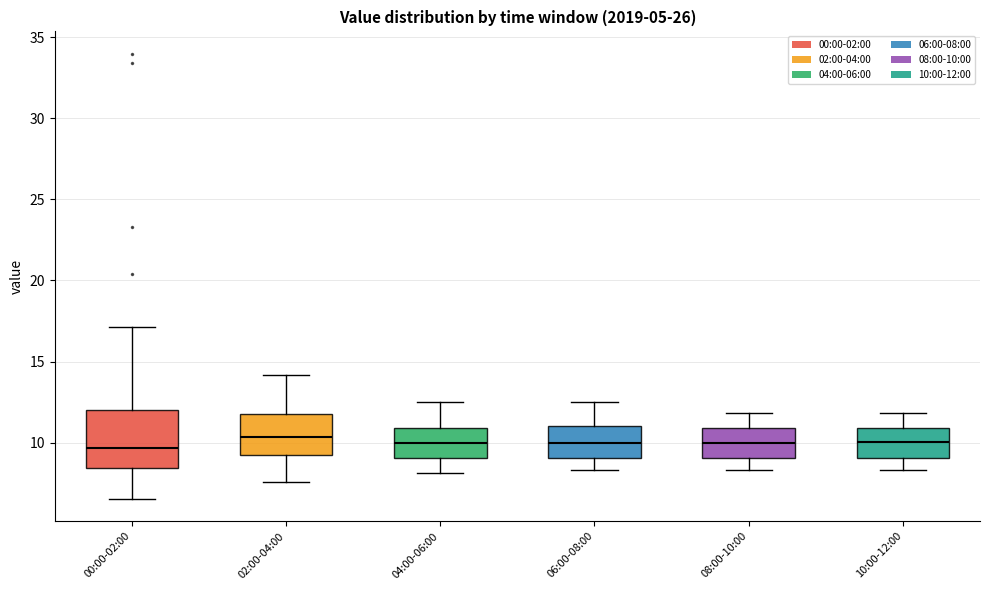

Where does the lower whisker of the box for 02:00-04:00 end on the y-axis? The values are not printed on the chart, so give them approximately, as read against the axis.

7.5